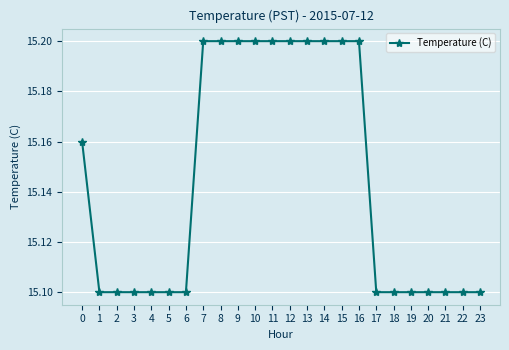

What is the sum of all values?

363.5